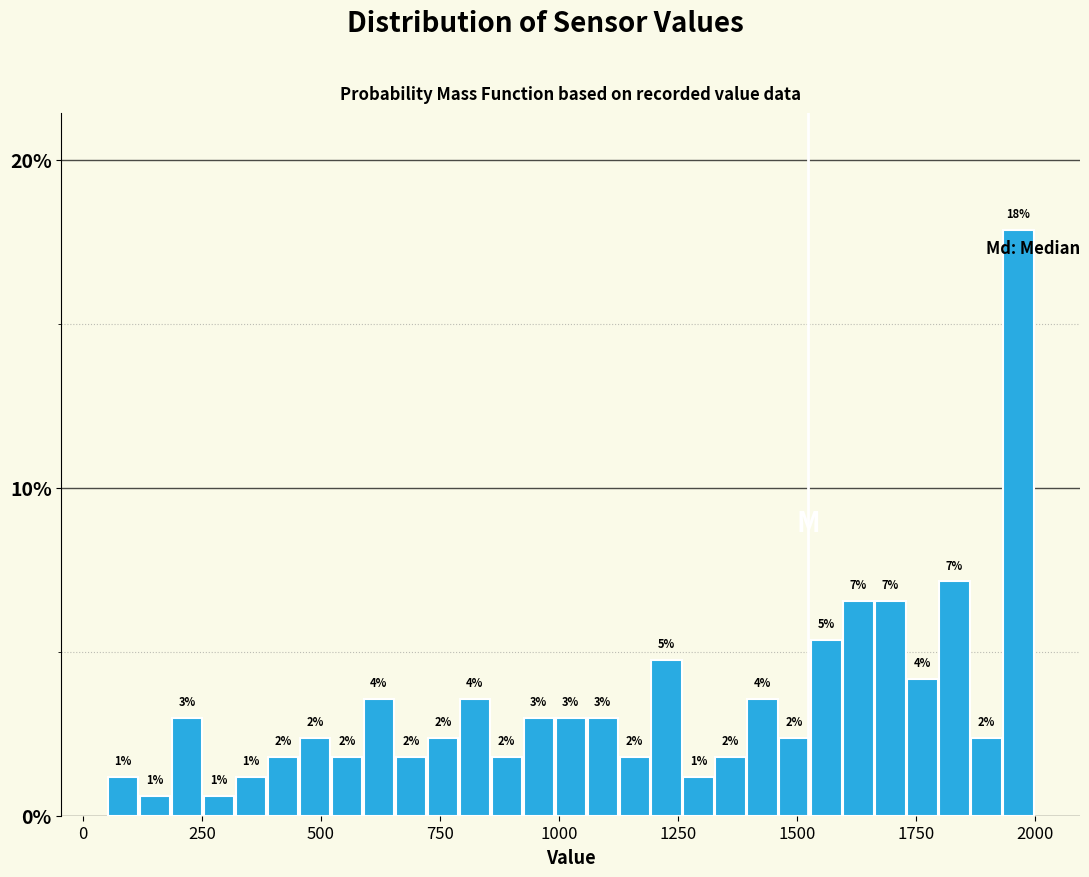

Read against the x-axis, roughly where is the centre of the tallest bar?

1950